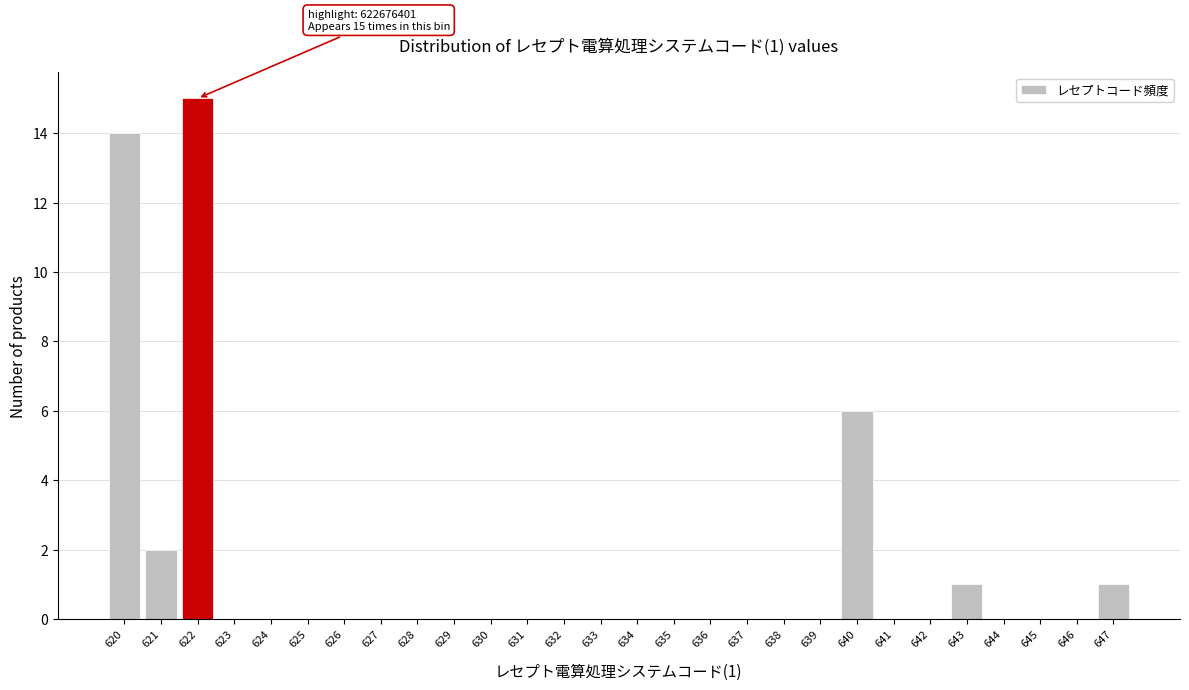

Reading left to right, list all the values displayed in this chart.

620=14	621=2	622=15	623=0	624=0	625=0	626=0	627=0	628=0	629=0	630=0	631=0	632=0	633=0	634=0	635=0	636=0	637=0	638=0	639=0	640=6	641=0	642=0	643=1	644=0	645=0	646=0	647=1